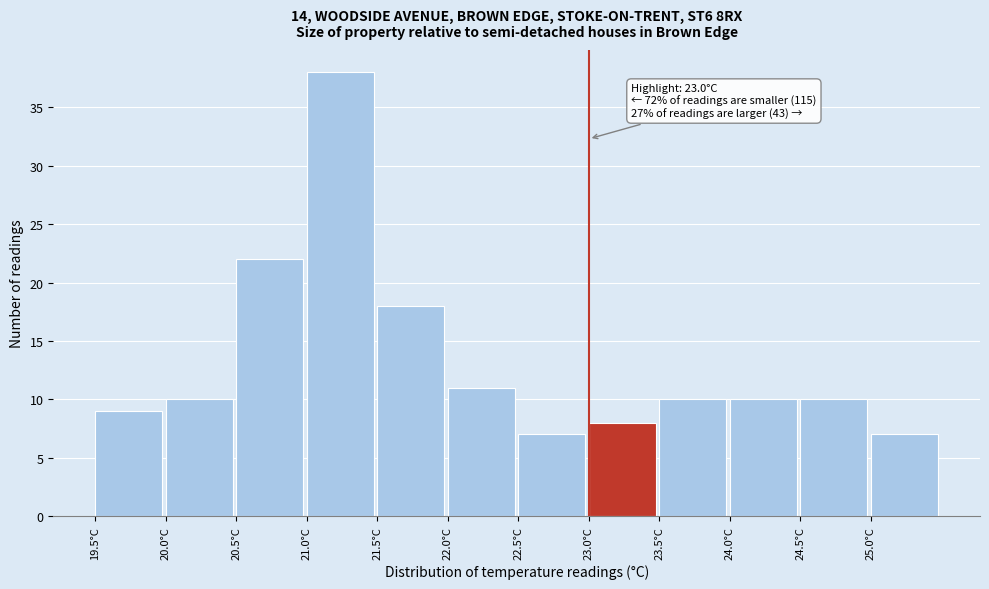

Over which range of the x-axis is the bar tallest?

21.0 to 21.5